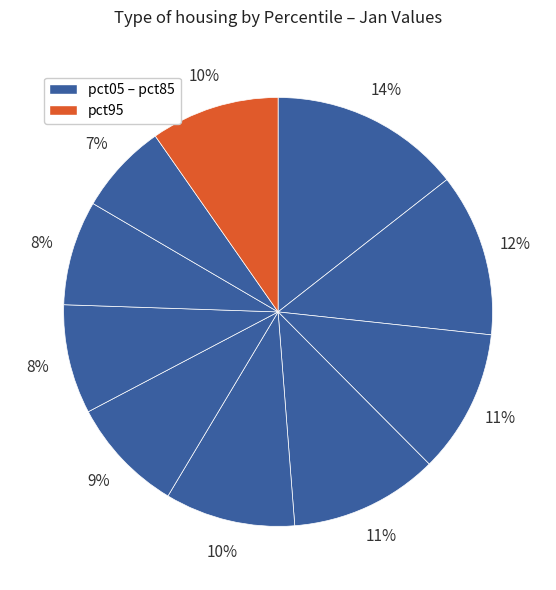

Count the number of slices in the pie.

10